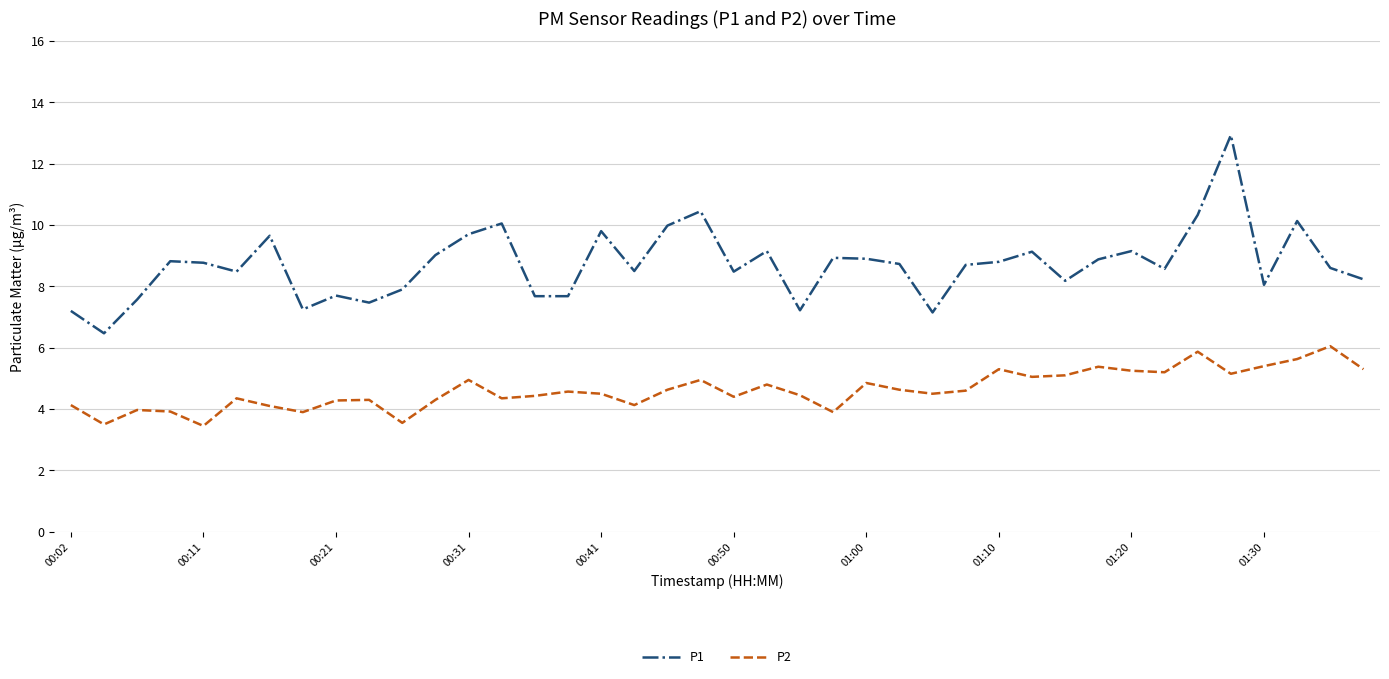

Which series has the largest total across all categories?

P1